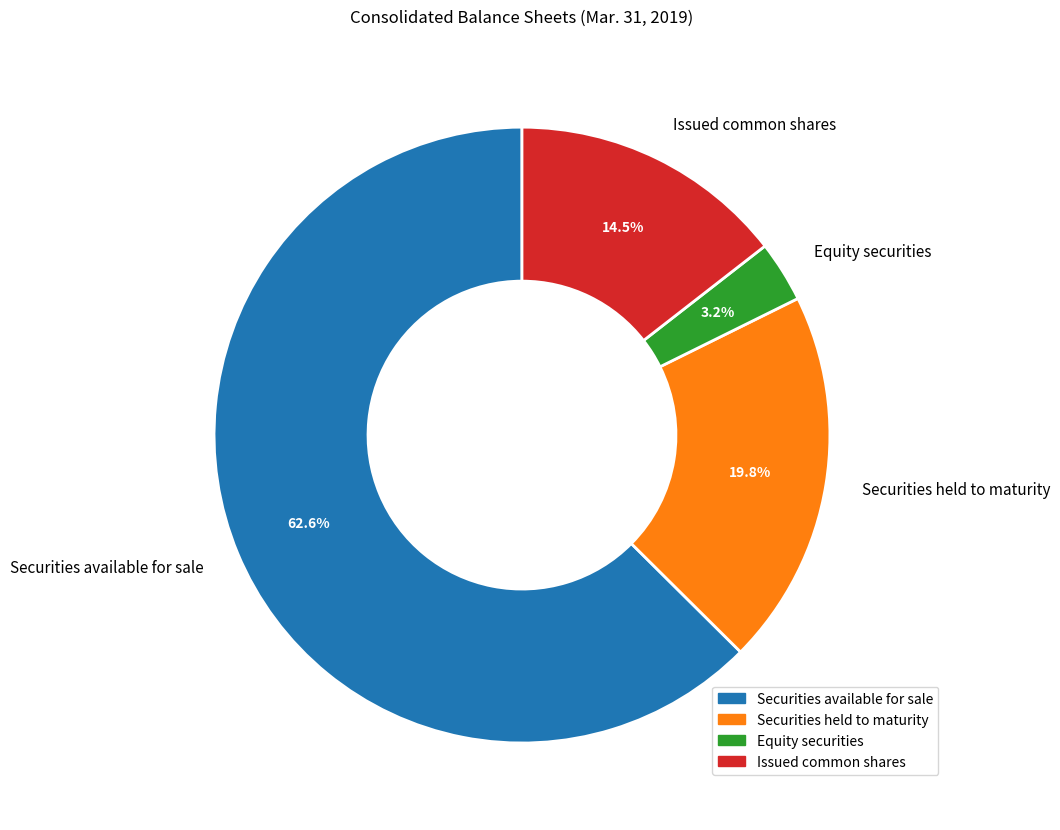

To the nearest percent, what portion does Securities available for sale represent?

63%